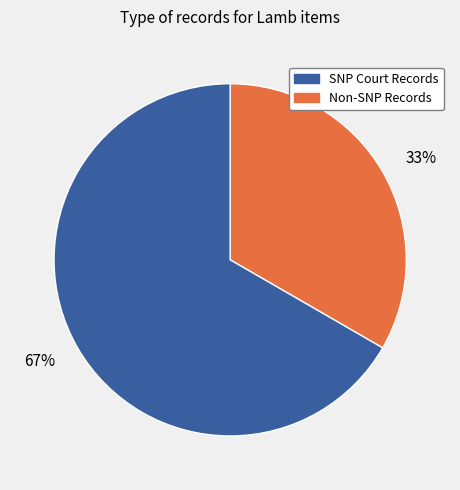

Does 67% represent more than half of the total?

Yes